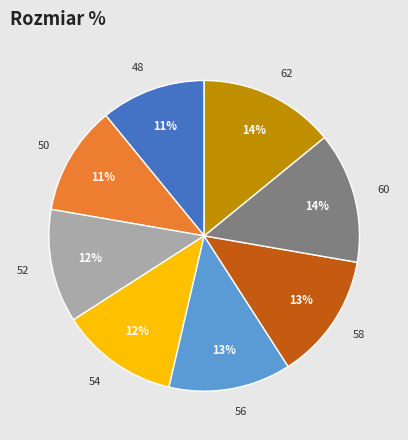

To the nearest percent, what is the difference between the largest and smallest slice percentages?

3%